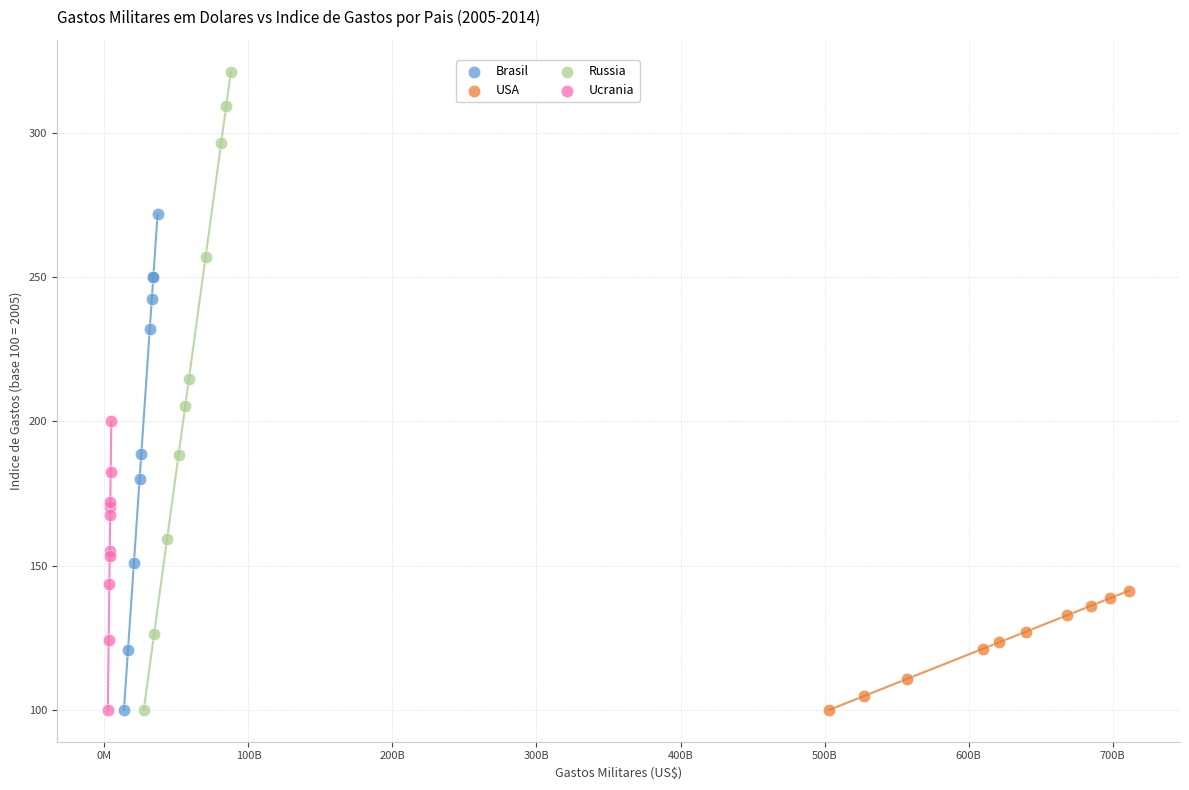

Which series has the widest spread of Y values?

Russia